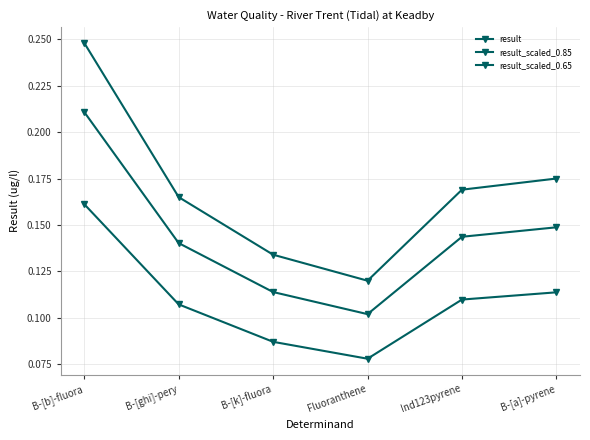

True or false: result_scaled_0.85 and result_scaled_0.65 intersect in this chart.

False